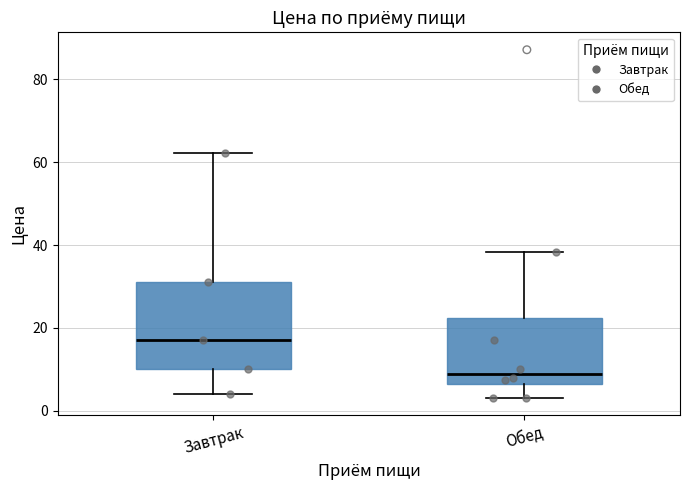

Comparing the boxes themselves (not the whiskers), which one is the tallest?

Завтрак